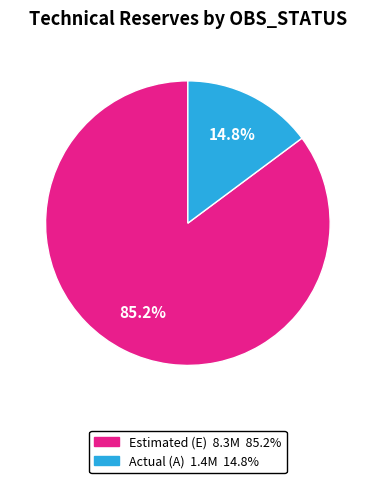

Is there a majority slice in this chart?

Yes